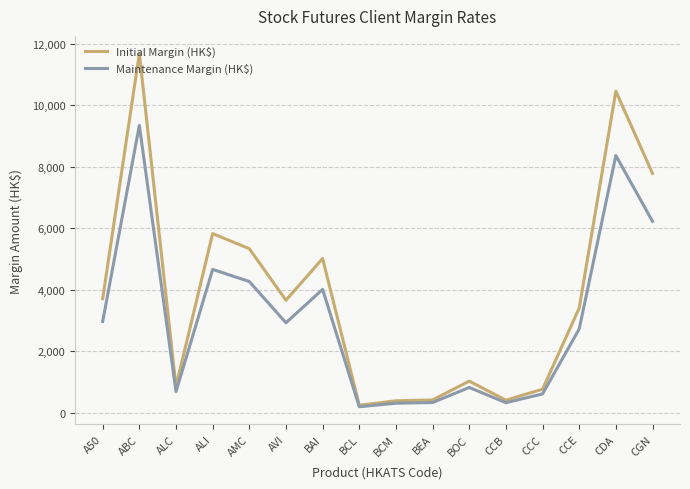

Rank the series by their average value, from lowest to highest.

Maintenance Margin (HK$), Initial Margin (HK$)